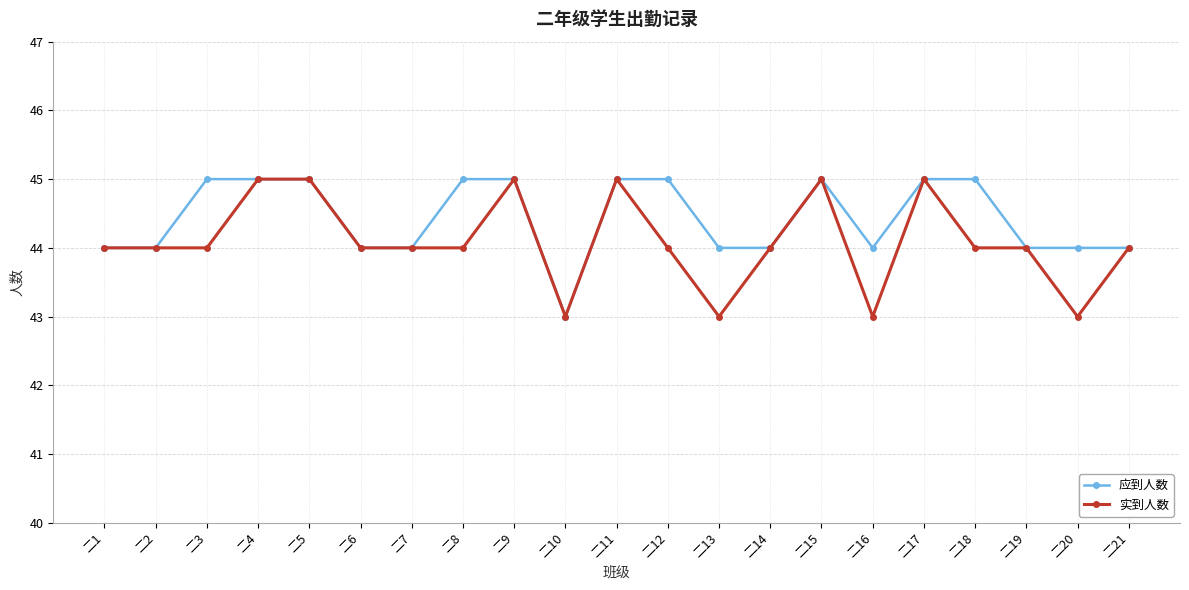

Rank the series at 二8 from highest to lowest value.

应到人数, 实到人数